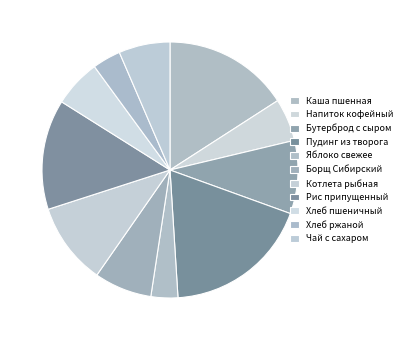

How many slices are in this pie chart?

11